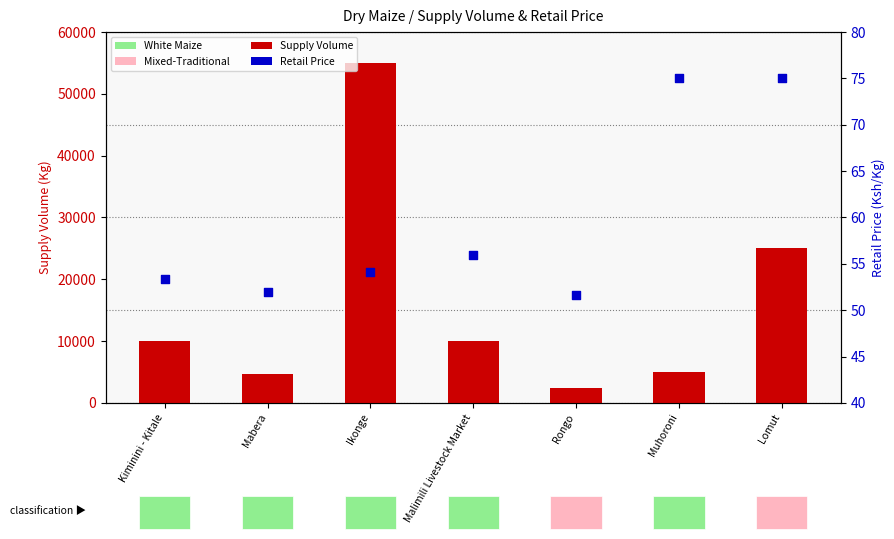

Which series reaches the maximum Y coordinate?

Supply Volume